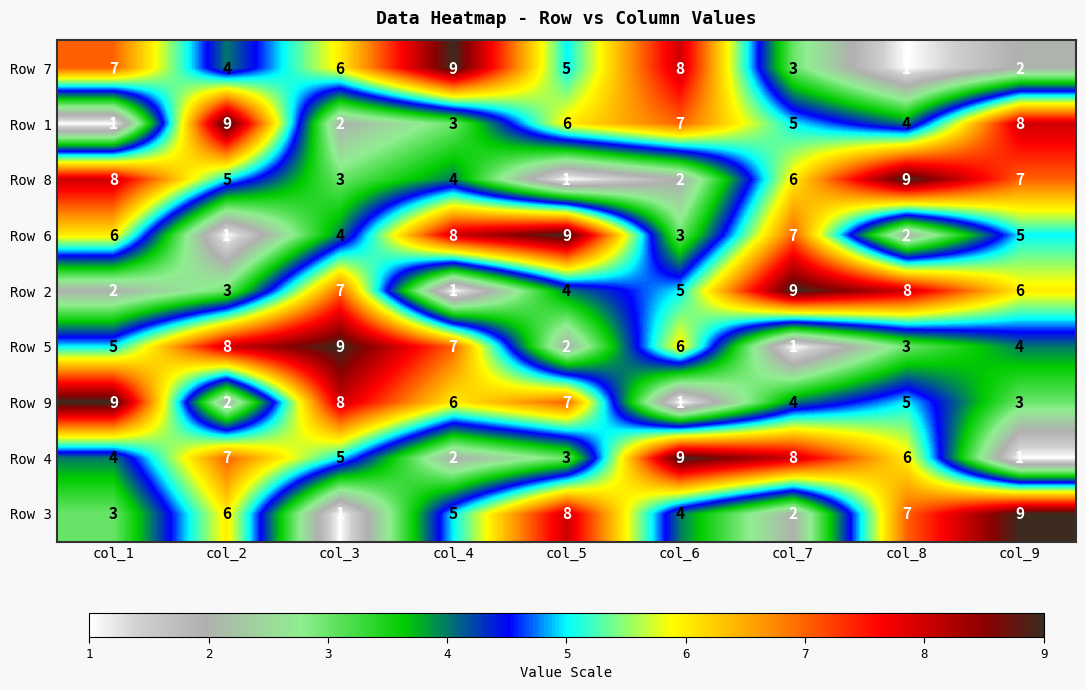

At how many categories does at least one series exceed 7?

9